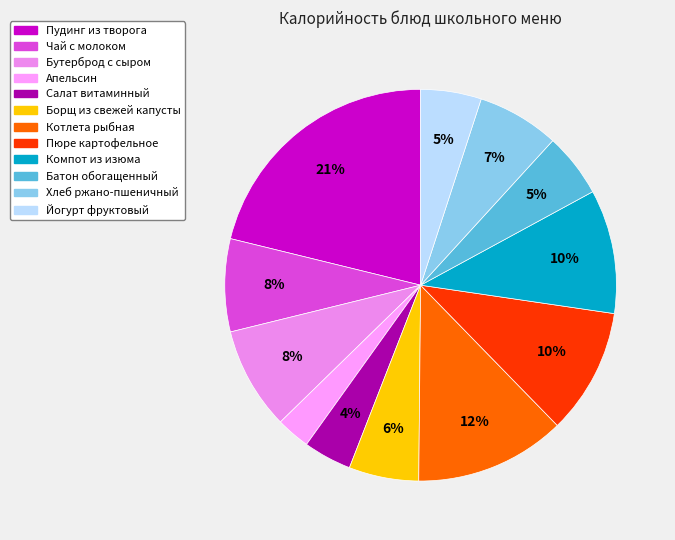

What percentage is the Бутерброд с сыром slice, to the nearest percent?

8%